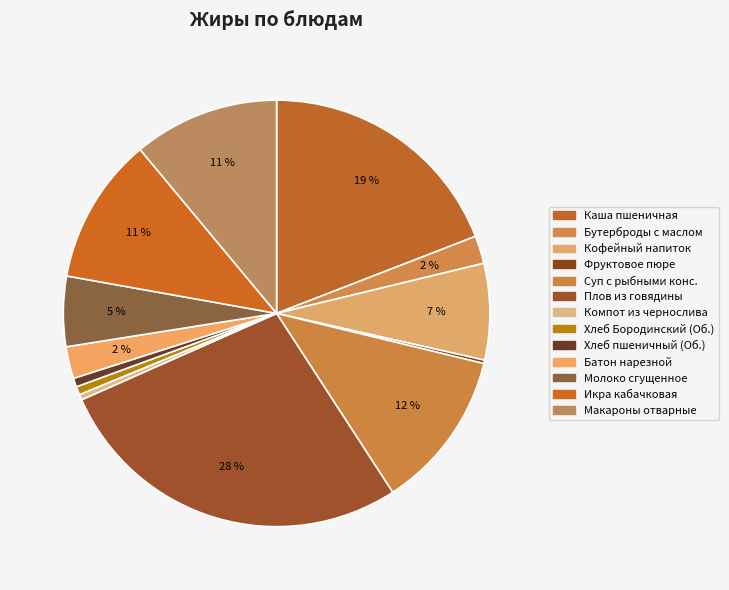

Is there a majority slice in this chart?

No